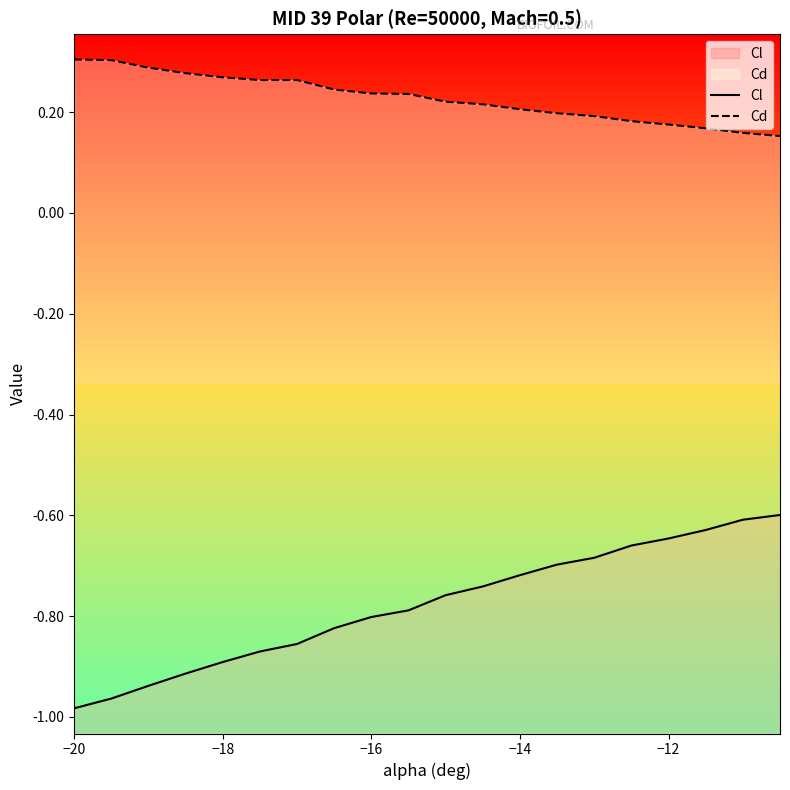

In Cd, how many points are higher than both neighbors (excluding endpoints)?

1